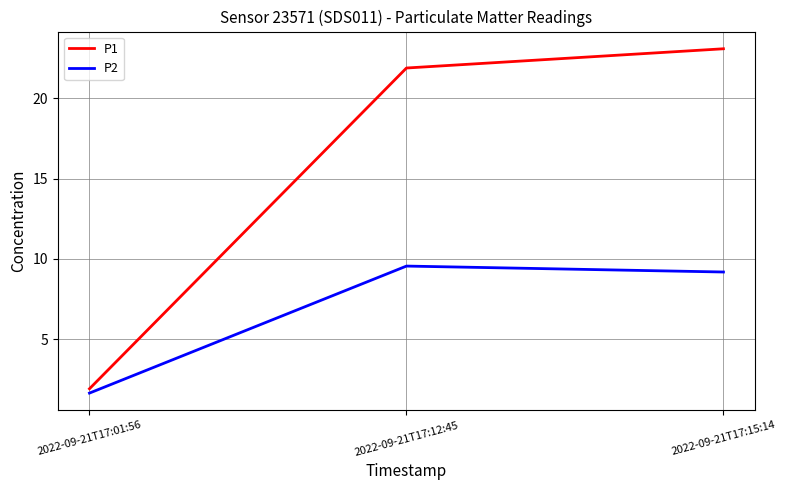

Reading right to left, list all the values displayed in this chart.

P1: 23.1	21.9	1.9
P2: 9.2	9.6	1.6